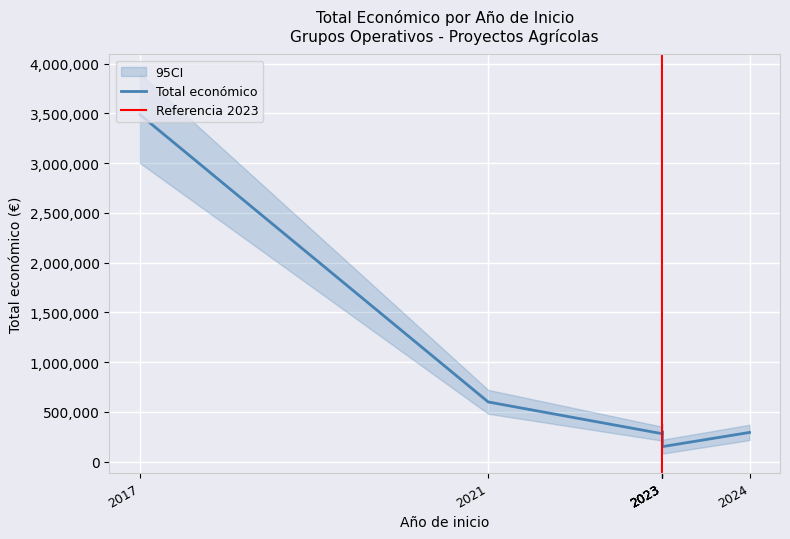

At which category does the data reach its first local peak?

2023